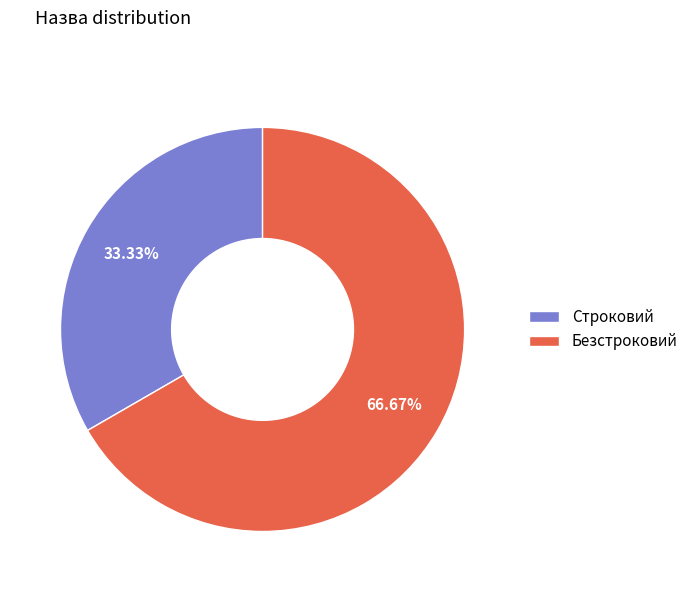

Count the number of slices in the pie.

2